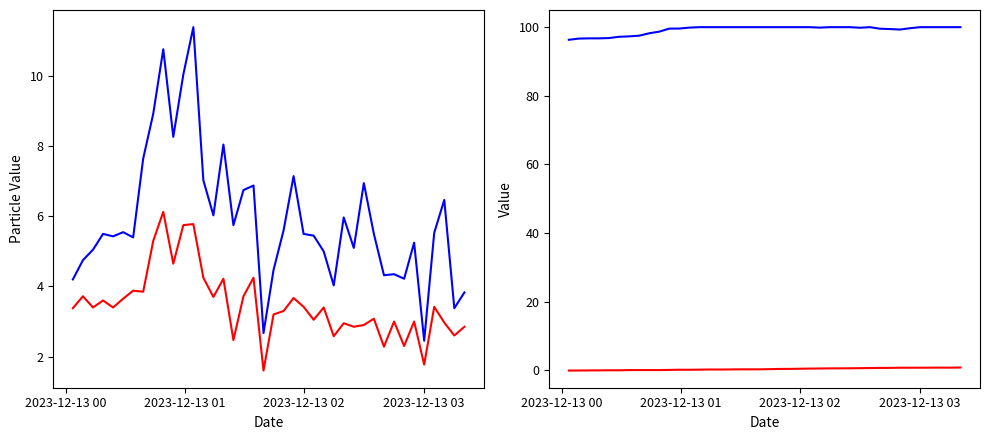

The SDS_P2 series shows 5.3 at 34. True or false?

False